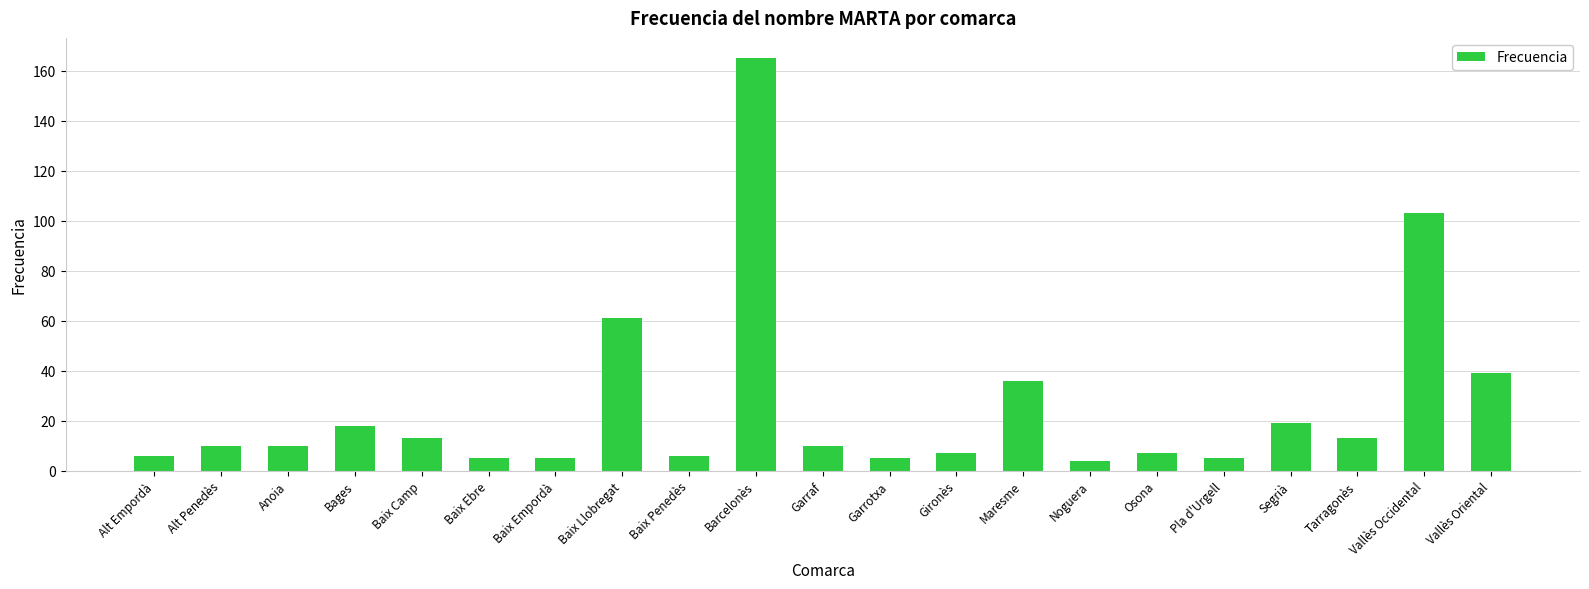

What is the difference between the maximum and minimum values?

161